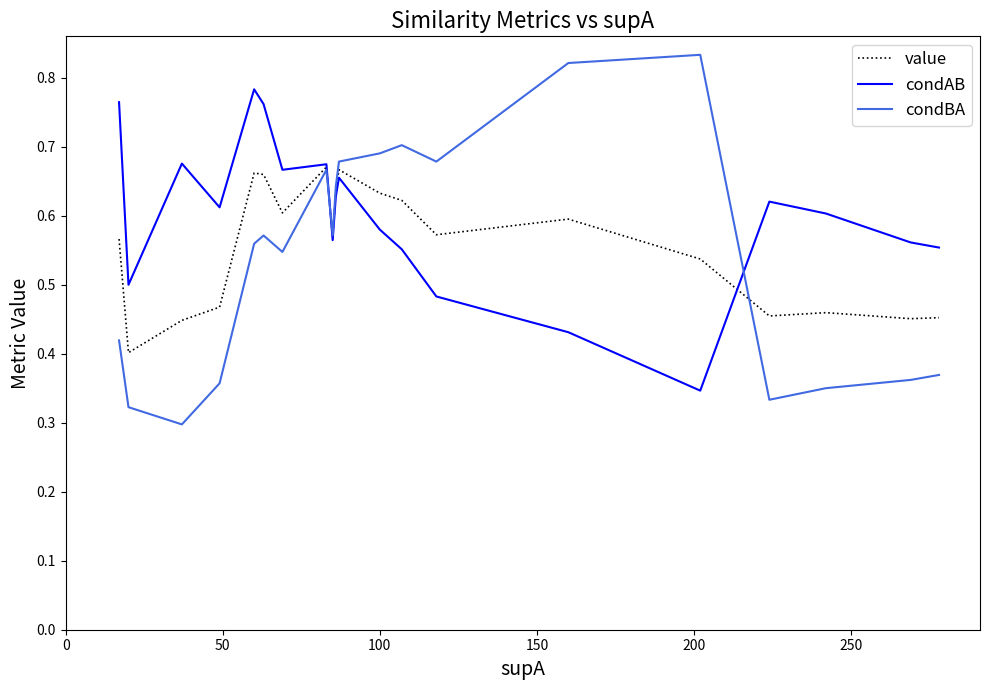

Which series has the widest spread of values?

condBA